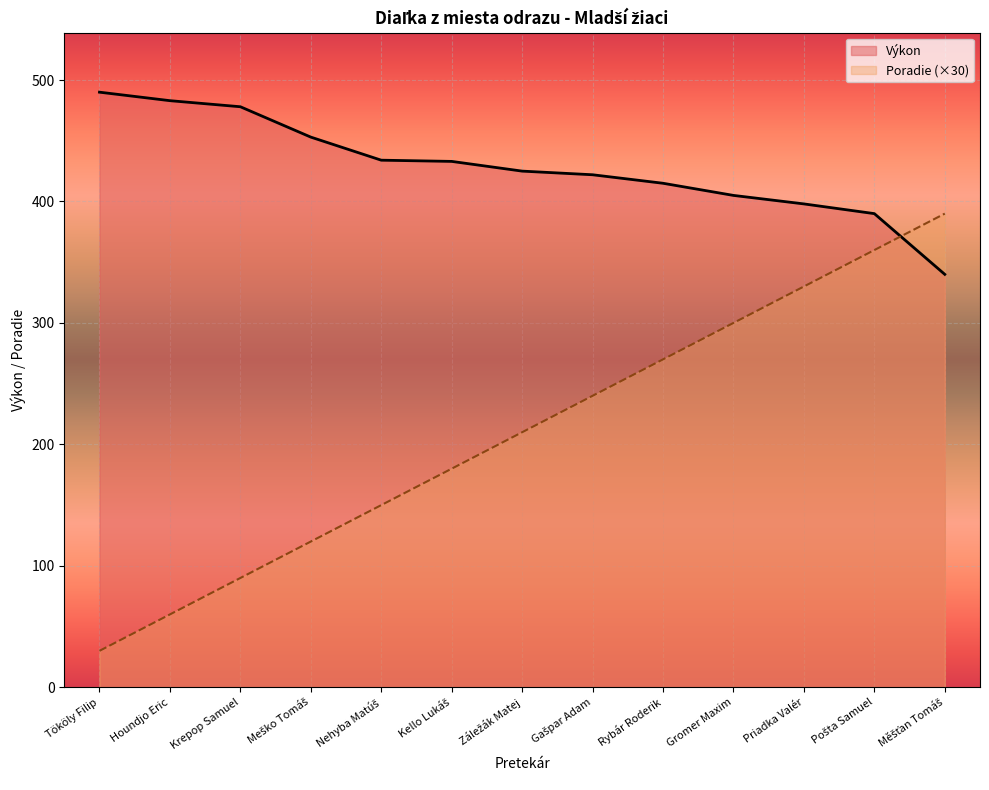

Reading right to left, extract all data points from this chart.

Výkon: 340	390	398	405	415	422	425	433	434	453	478	483	490
Poradie: 390	360	330	300	270	240	210	180	150	120	90	60	30